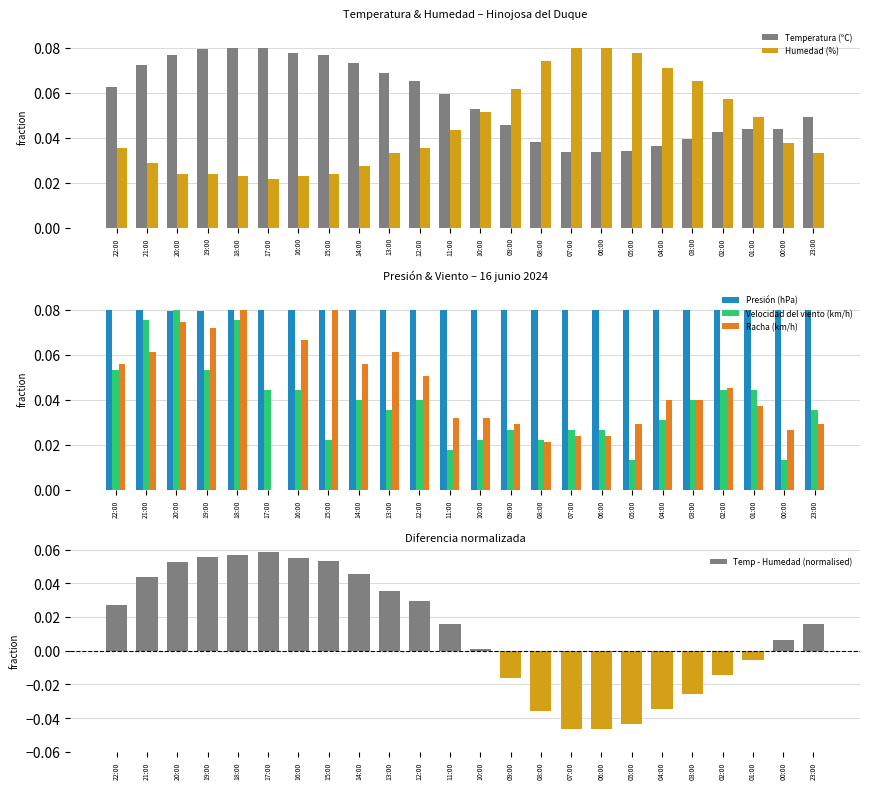

Which has a higher value, 08:00 or 15:00?

15:00